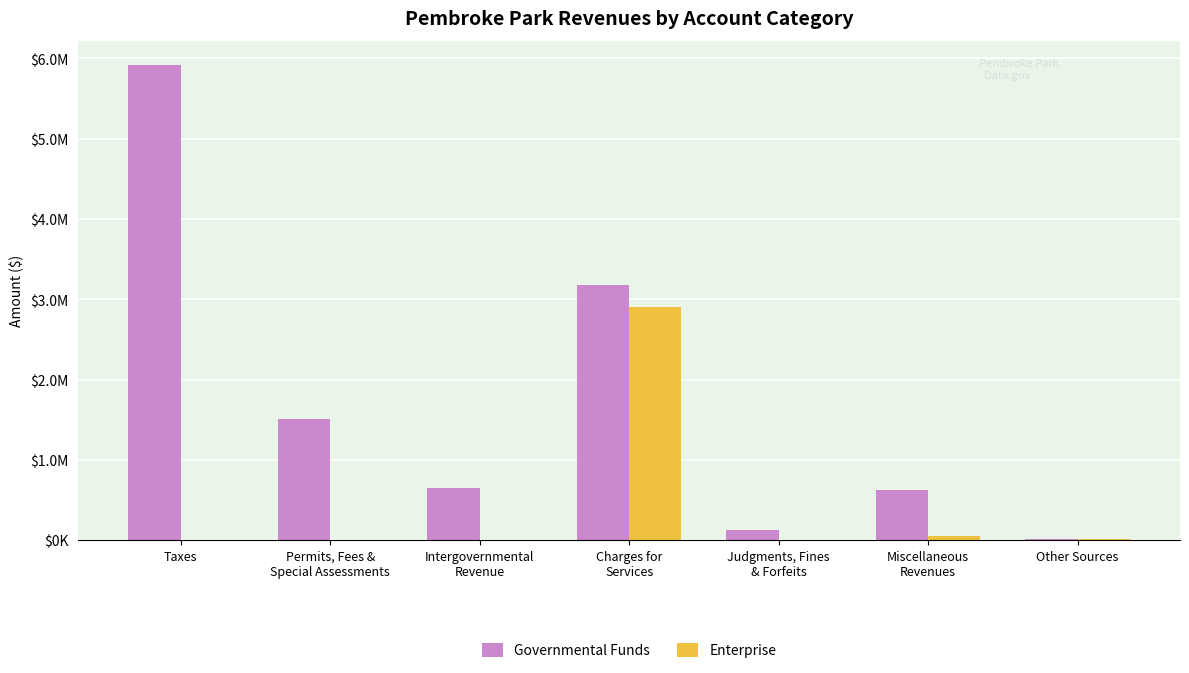

What are all the series names shown in the legend?

Governmental Funds, Enterprise